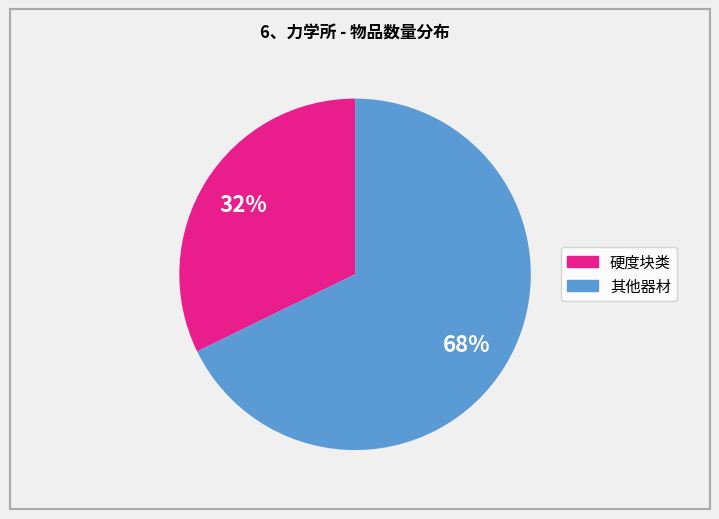

Is there any slice that represents more than half of the pie?

Yes